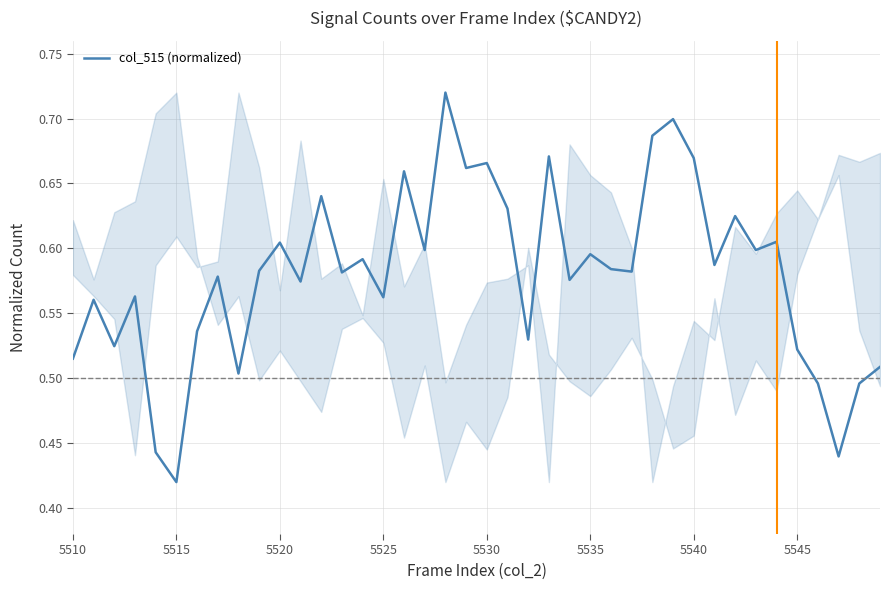

Where is the data nearest to the value 0?

5515